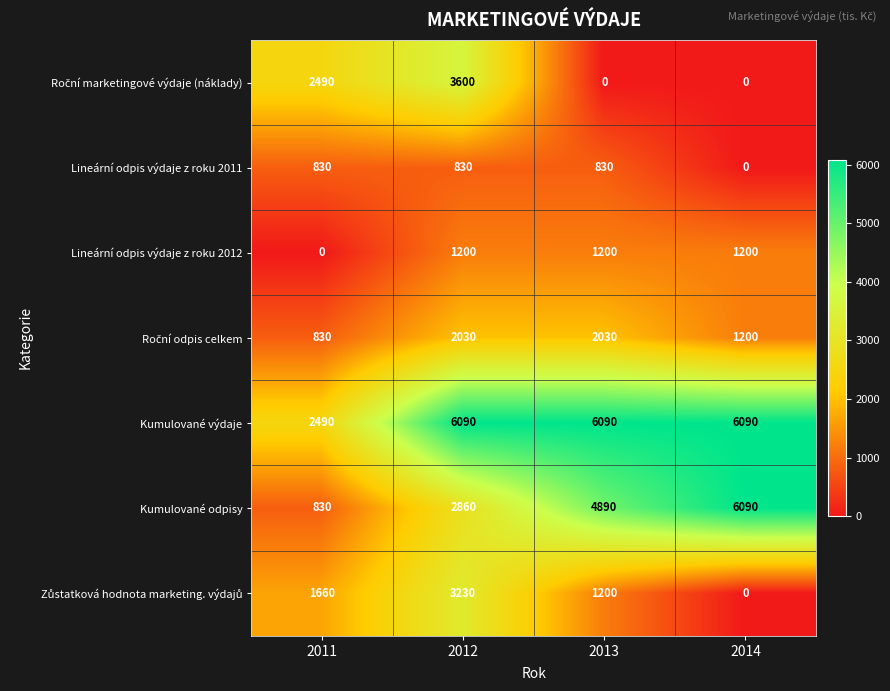

True or false: Lineární odpis výdaje z roku 2012 has a value of 1200 at 2013.

True